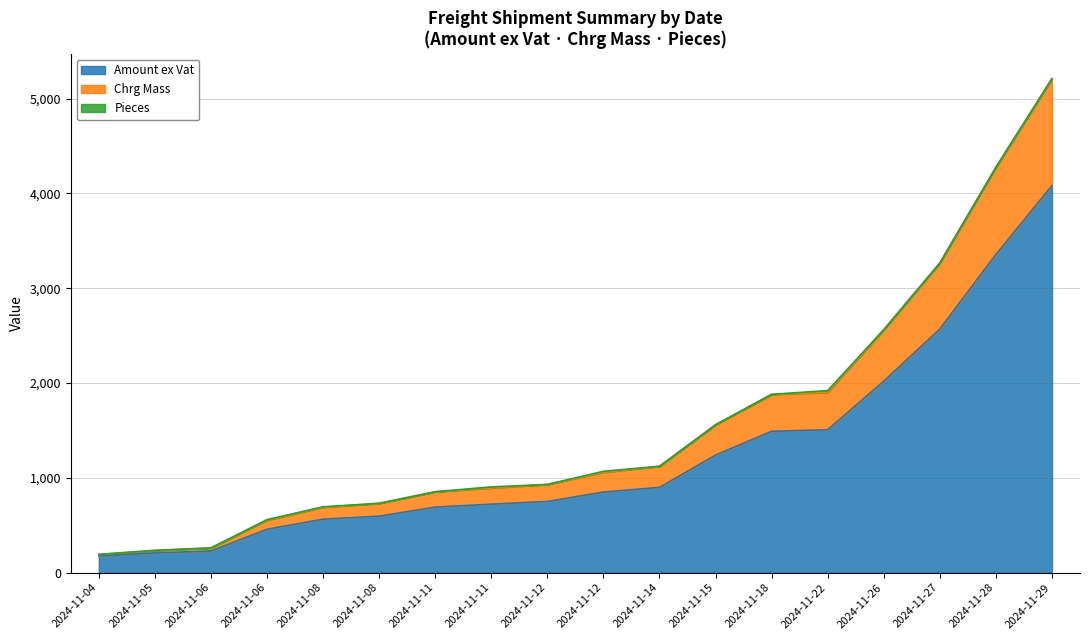

Is it true that Chrg Mass equals 169.7 at 2024-11-08?

False